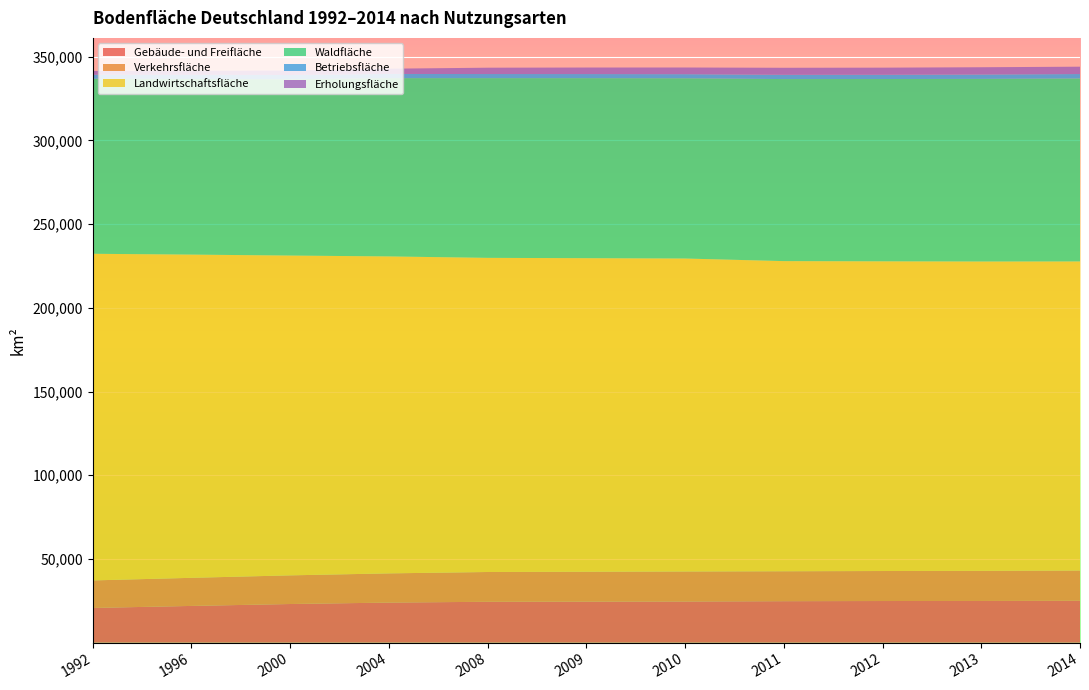

Reading left to right, transcribe all the data shown in this chart.

Gebäude- und Freifläche: 20733	21937	23081	23938	24416	24512	24589	24770	24869	24904	25026
Verkehrsfläche: 16441	16786	17118	17446	17790	17856	17931	17884	17923	17985	18071
Landwirtschaftsfläche: 195112	193075	191028	189324	187646	187291	186934	185253	184982	184779	184607
Waldfläche: 104536	104908	105314	106488	107349	107534	107664	108751	108909	109098	109306
Betriebsfläche: 2427	2514	2528	2518	2456	2449	2459	2544	2530	2618	2643
Erholungsfläche: 2255	2374	2659	3131	3787	3905	3985	4192	4257	4333	4397